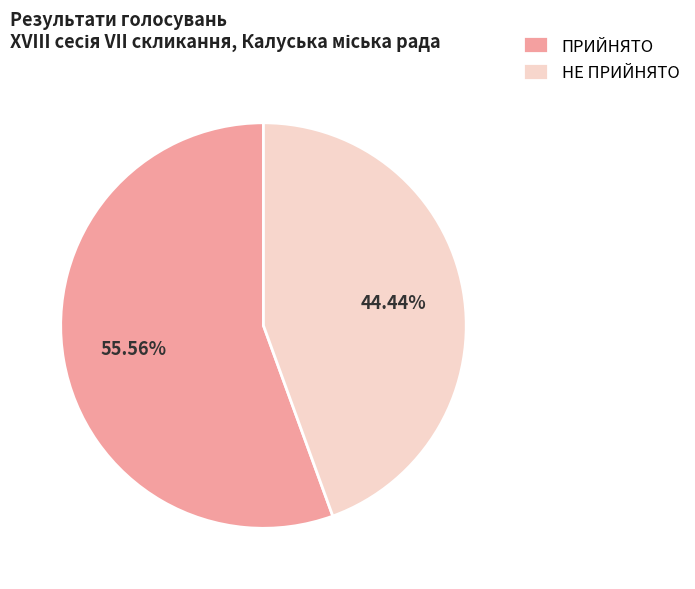

Is the sum of НЕ ПРИЙНЯТО and ПРИЙНЯТО greater than half?

Yes